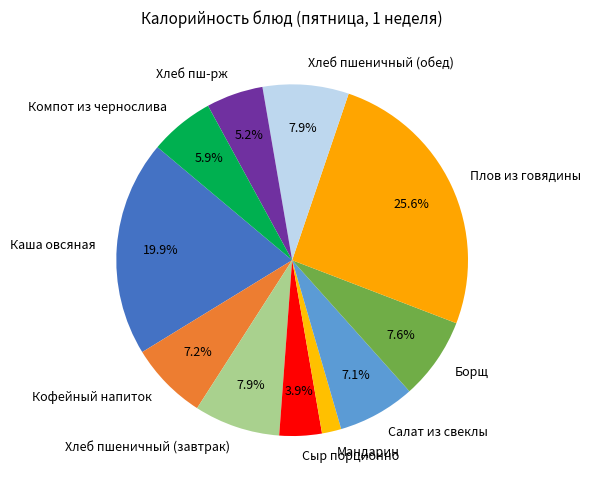

Do Борщ and Плов из говядины together represent more than half of the pie?

No